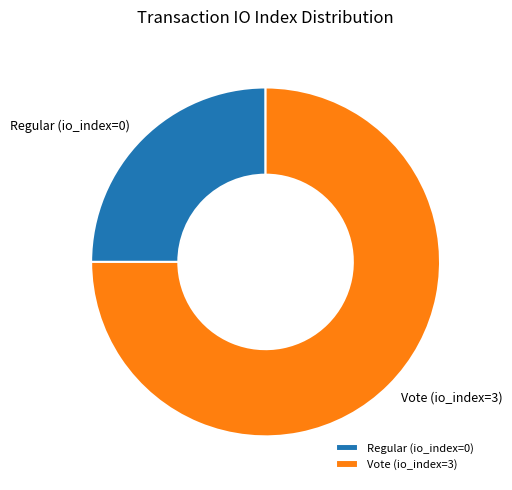

The Vote (io_index=3) slice represents 75% of the pie. True or false?

True